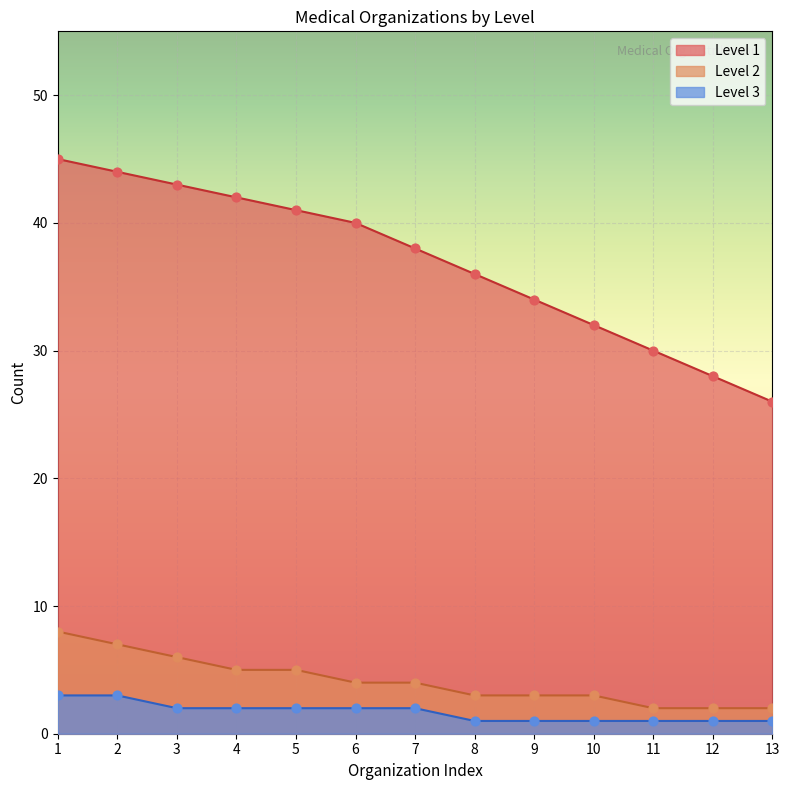

Which series reaches the minimum Y coordinate?

Level 3